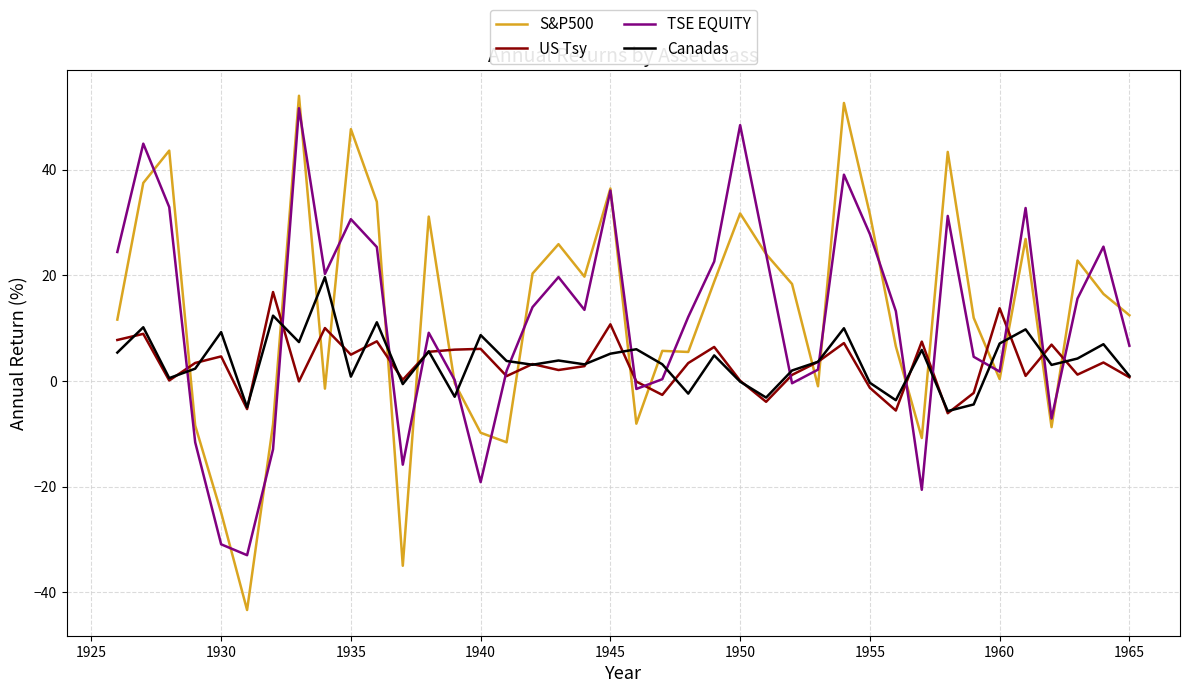

What is the maximum value shown in the chart?

54.0